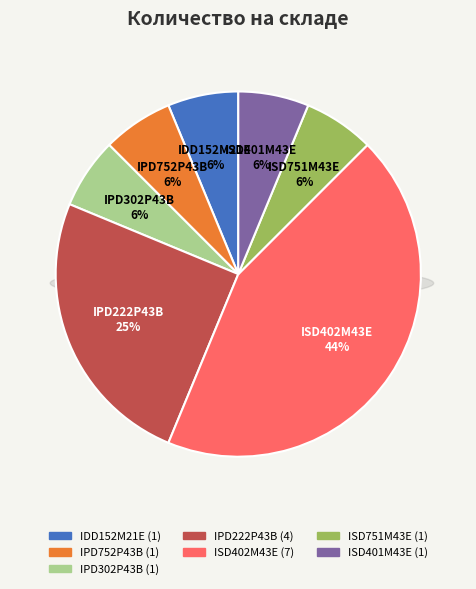

Between ISD402M43E and ISD751M43E, which is larger?

ISD402M43E